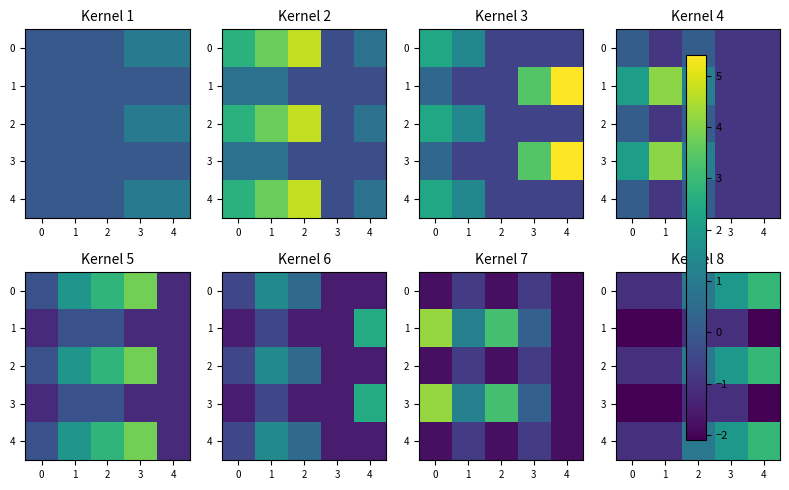

What is the minimum value for 0?

-1.1